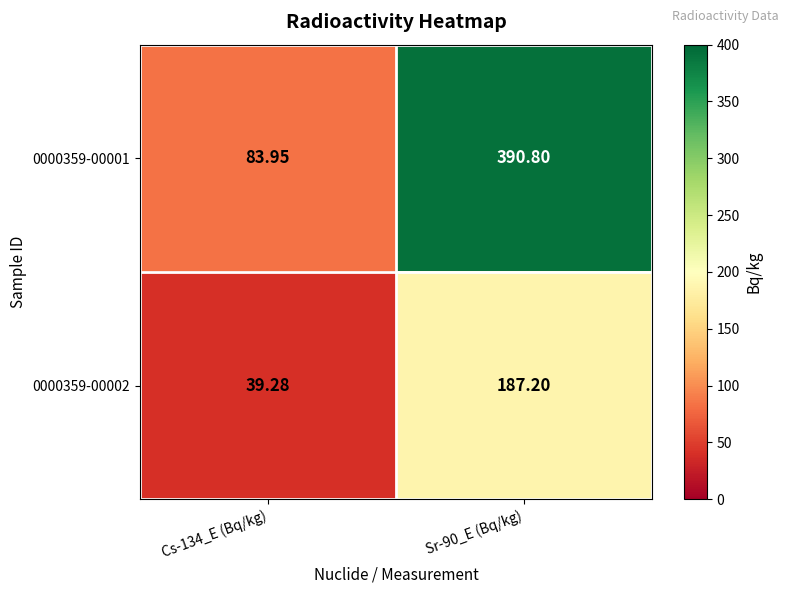

Is the value of 0000359-00001 at Cs-134_E (Bq/kg) greater than the value of 0000359-00002 at Sr-90_E (Bq/kg)?

No